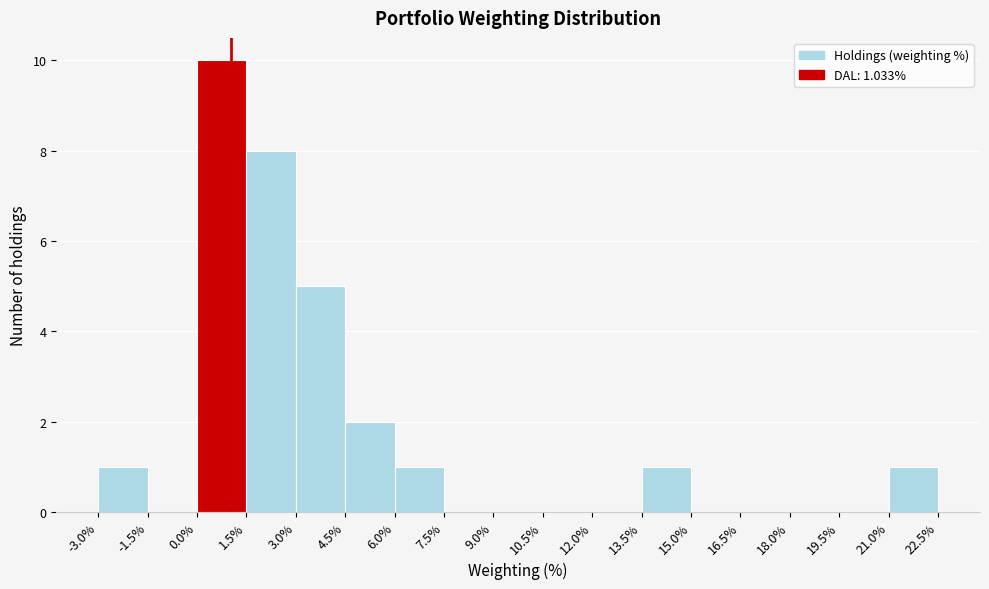

Which range on the x-axis has the tallest bar?

0.0% to 1.5%